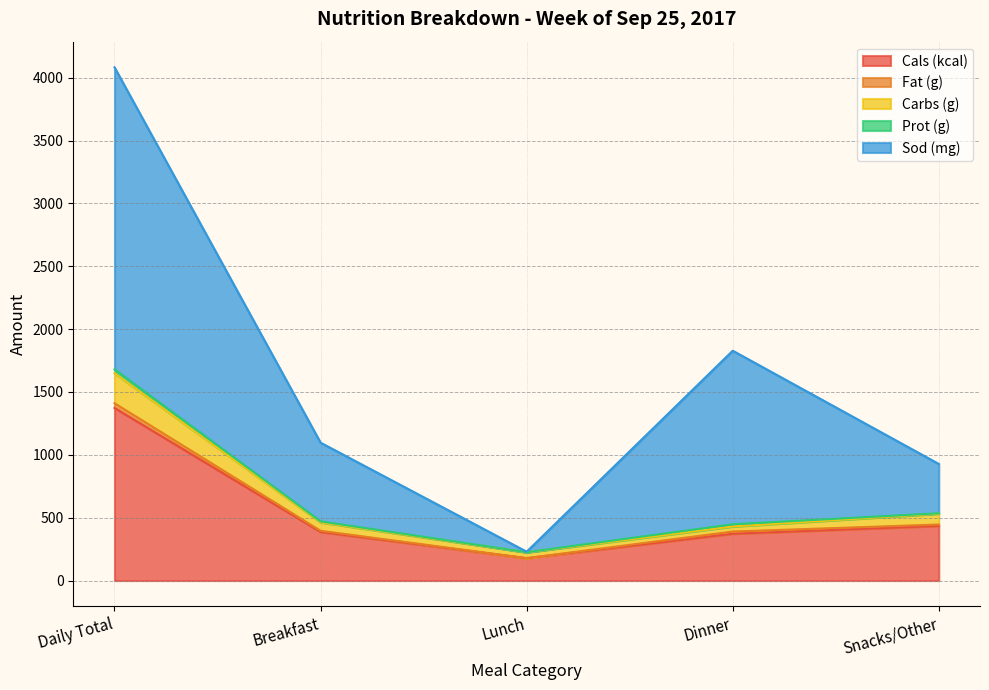

What is the spread (max minus min) of values at Dinner?

1455.3